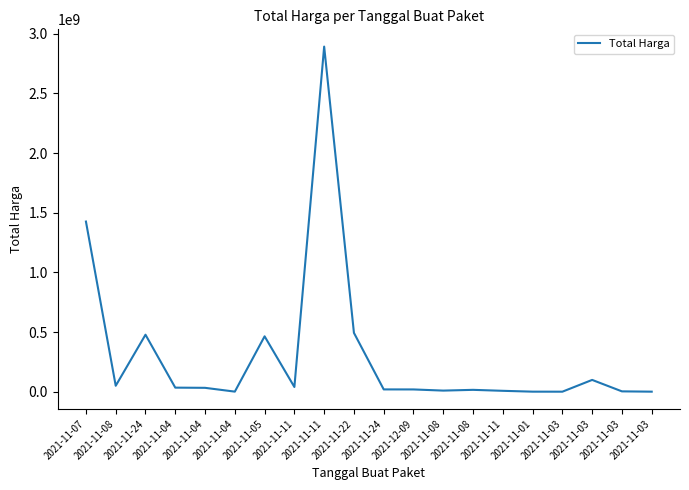

Reading left to right, extract all data points from this chart.

1425867900	49730040	477600000	34000000	32441200	577875	464002100	39440000	2892122000	493000000	19175000	18900000	9180000	15513960	7401240	333600	78000	98772570	2772000	265000